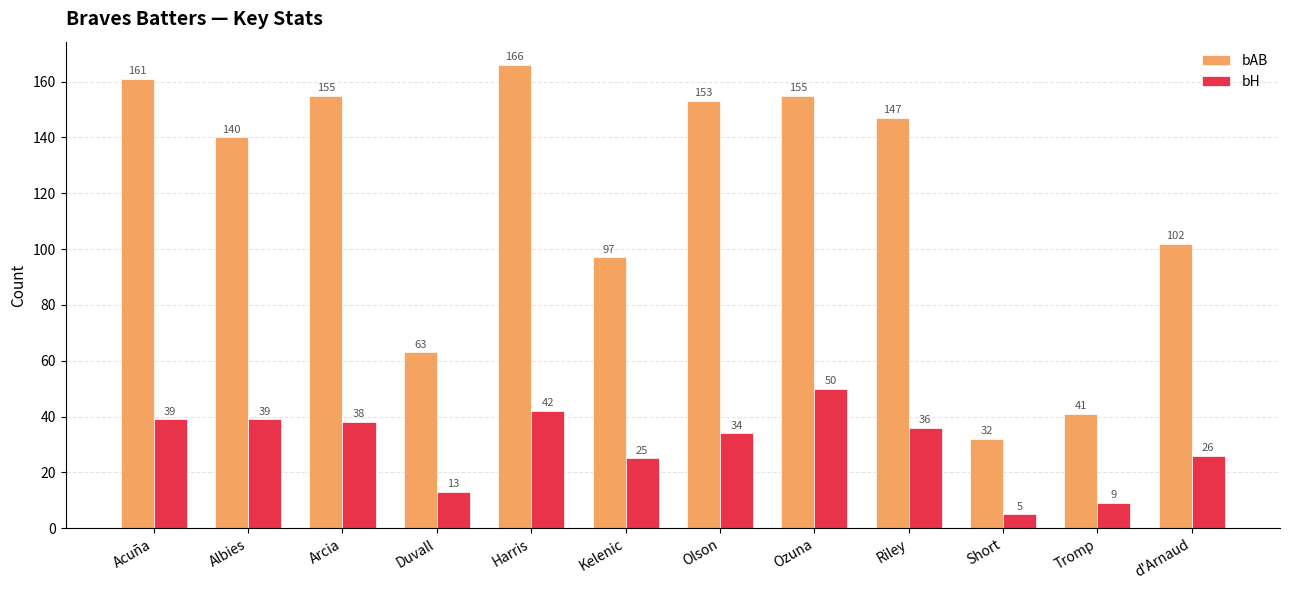

The bAB series shows 67 at Kelenic. True or false?

False